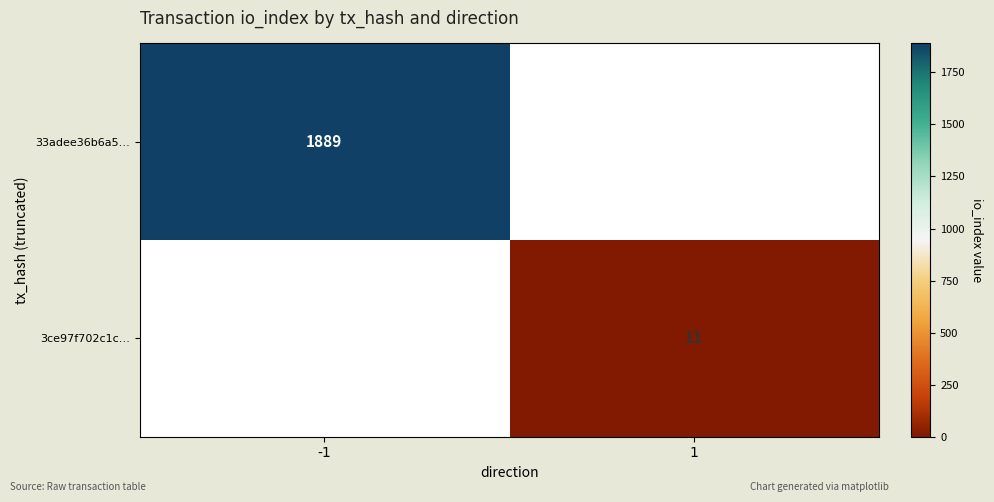

The 33adee36b6a5… series shows 2563 at -1. True or false?

False